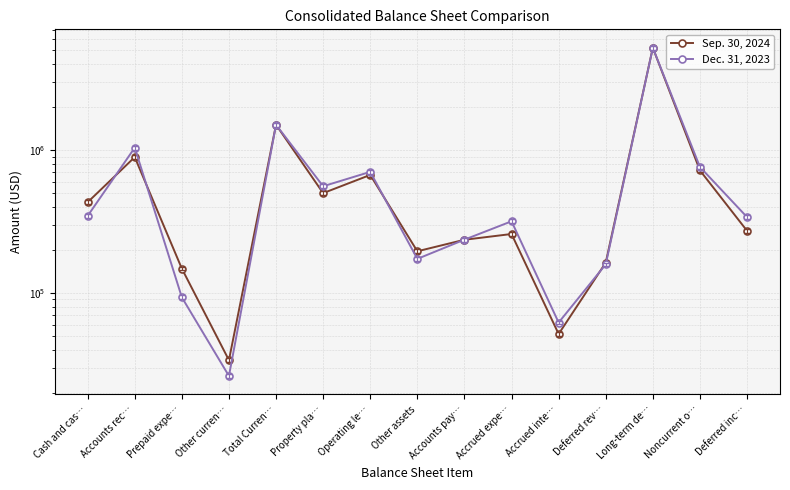

Reading left to right, transcribe all the data shown in this chart.

Sep. 30, 2024: Cash and cas…=431764	Accounts rec…=894468	Prepaid expe…=148021	Other curren…=33778	Total Curren…=1508031	Property pla…=500171	Operating le…=670959	Other assets=195774	Accounts pay…=235756	Accrued expe…=258685	Accrued inte…=51537	Deferred rev…=162934	Long-term de…=5220788	Noncurrent o…=721734	Deferred inc…=272516
Dec. 31, 2023: Cash and cas…=346382	Accounts rec…=1041214	Prepaid expe…=93131	Other curren…=26189	Total Curren…=1506916	Property pla…=558865	Operating le…=704992	Other assets=173166	Accounts pay…=236162	Accrued expe…=317575	Accrued inte…=61987	Deferred rev…=158540	Long-term de…=5214810	Noncurrent o…=762820	Deferred inc…=339768